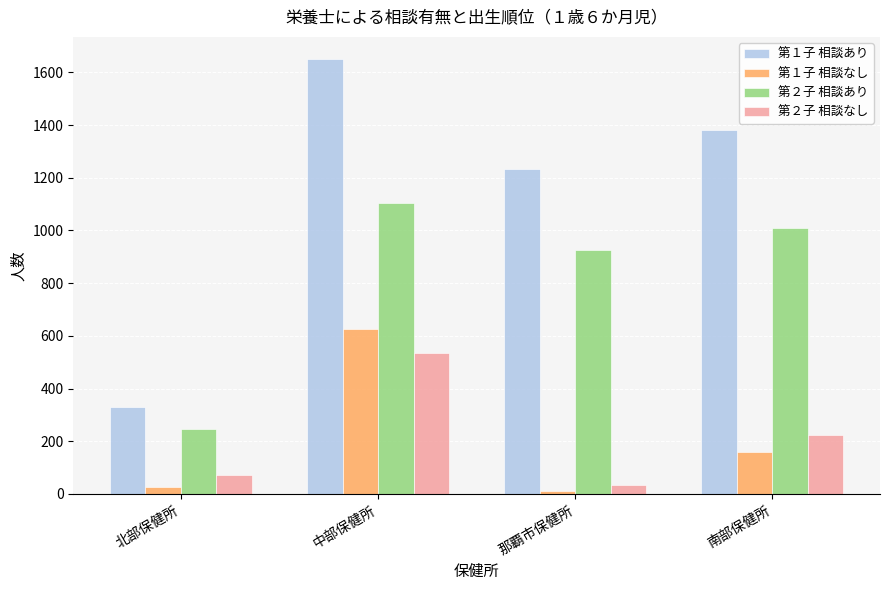

How many bars are there in each group?

4